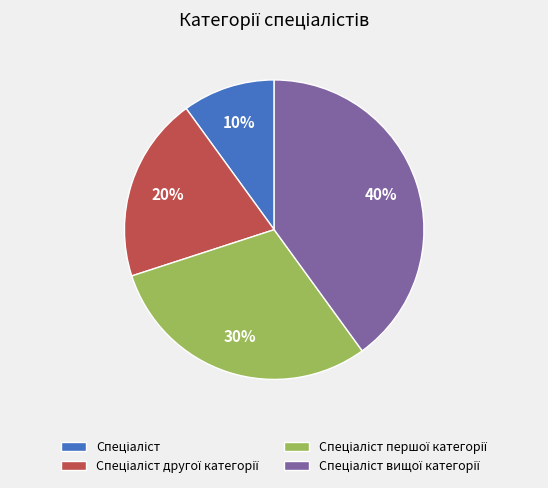

Is there any slice that represents more than half of the pie?

No